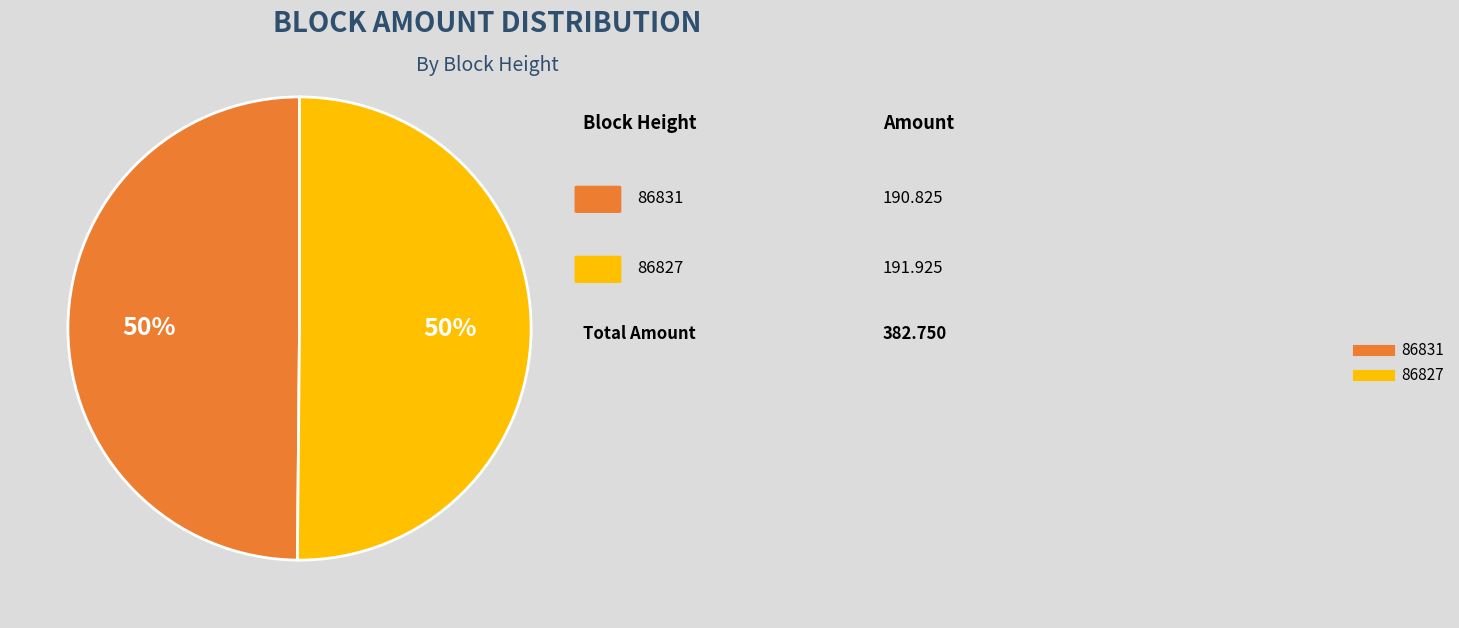

The 86831 slice represents 50% of the pie. True or false?

True